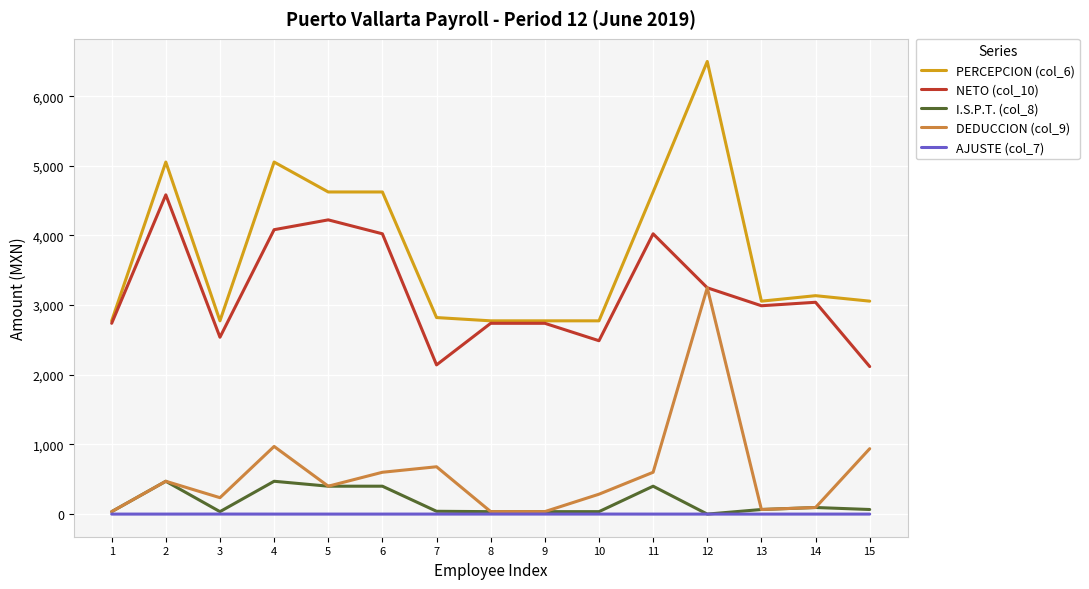

What is the difference between the maximum and minimum values in the NETO (col_10) series?

2465.0